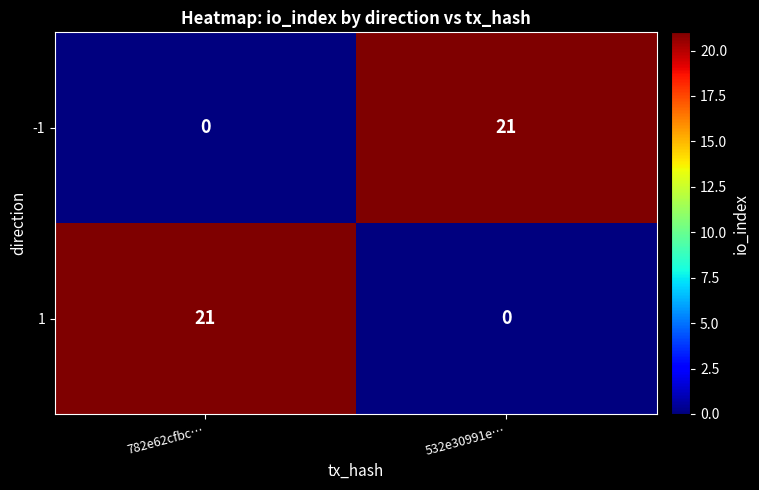

Rank the series at 782e62cfbc… from lowest to highest value.

-1, 1